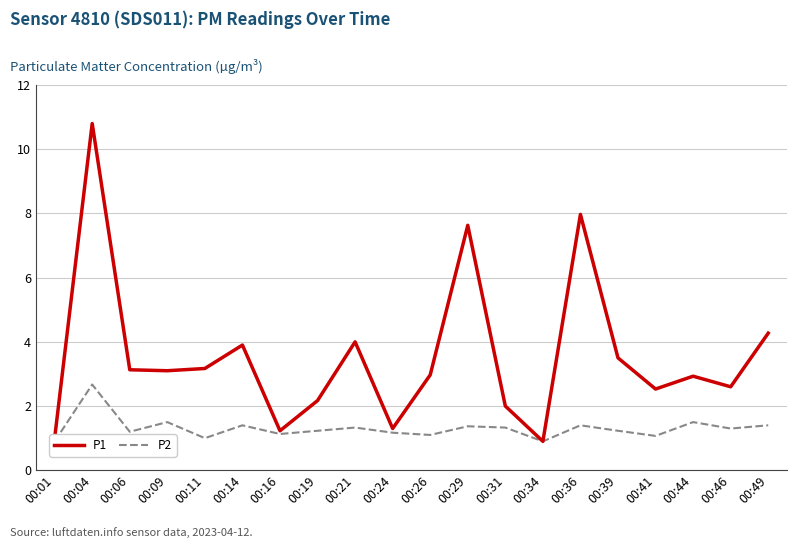

Reading right to left, what are all the values shown in this chart?

P1: 00:49=4.3	00:46=2.6	00:44=2.9	00:41=2.5	00:39=3.5	00:36=8.0	00:34=0.9	00:31=2.0	00:29=7.6	00:26=3.0	00:24=1.3	00:21=4.0	00:19=2.2	00:16=1.2	00:14=3.9	00:11=3.2	00:09=3.1	00:06=3.1	00:04=10.8	00:01=1.0
P2: 00:49=1.4	00:46=1.3	00:44=1.5	00:41=1.1	00:39=1.2	00:36=1.4	00:34=0.9	00:31=1.3	00:29=1.4	00:26=1.1	00:24=1.2	00:21=1.3	00:19=1.2	00:16=1.1	00:14=1.4	00:11=1.0	00:09=1.5	00:06=1.2	00:04=2.7	00:01=0.9